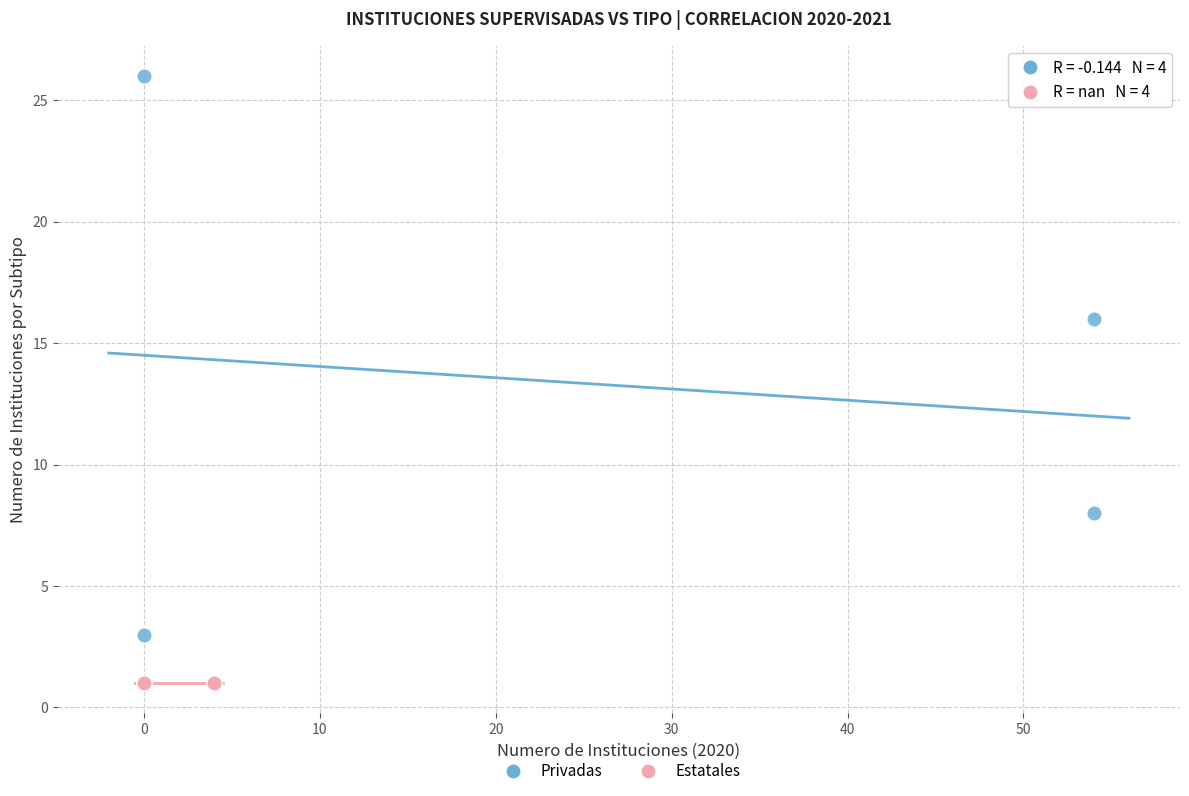

Which series contains the lowest Y value?

Estatales